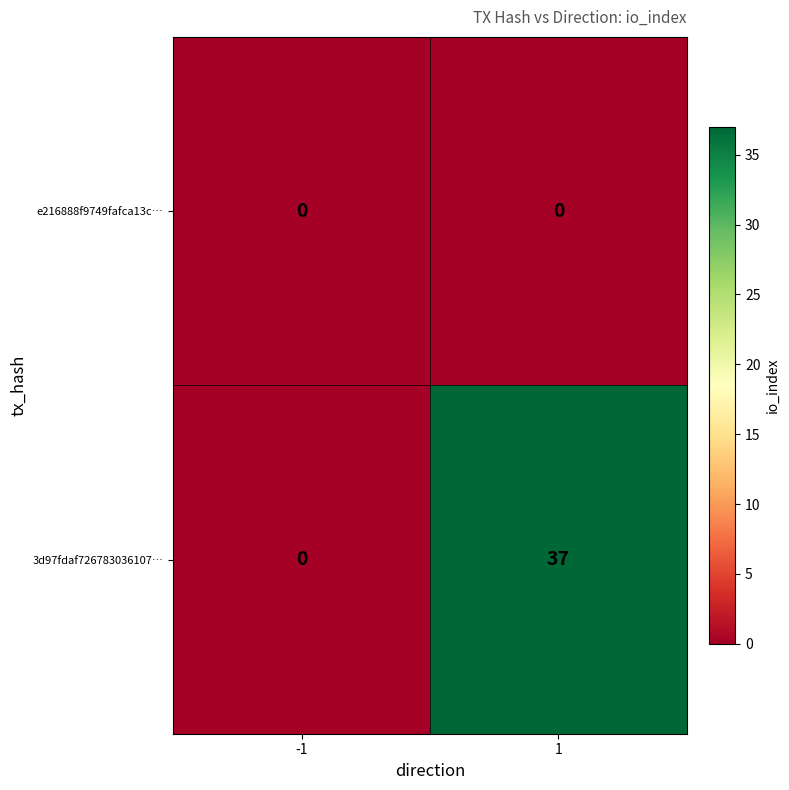

What value does the 3d97fdaf726783036107… series have at 1, to the nearest 10?

40